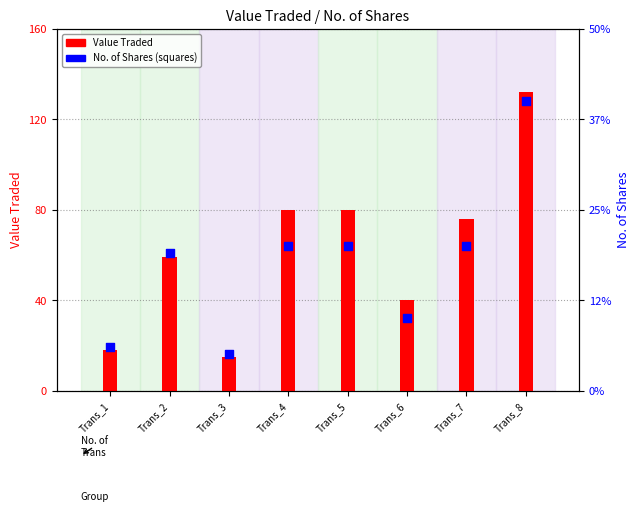

Which series reaches the maximum Y coordinate?

Value Traded